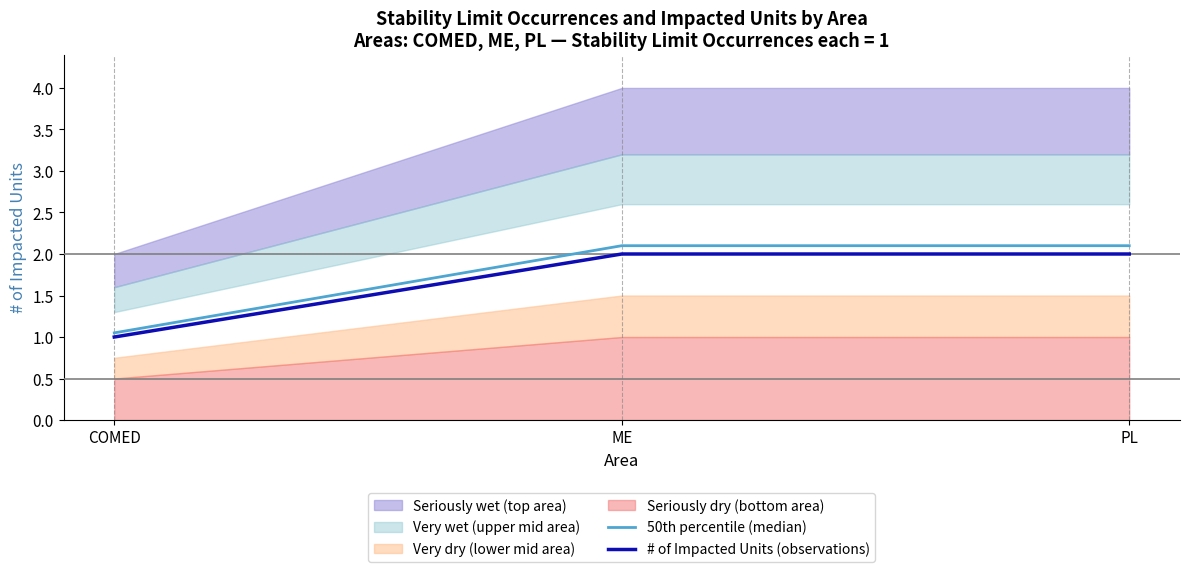

Count the # of Impacted Units (observations) values in the range 1 to 2.

3